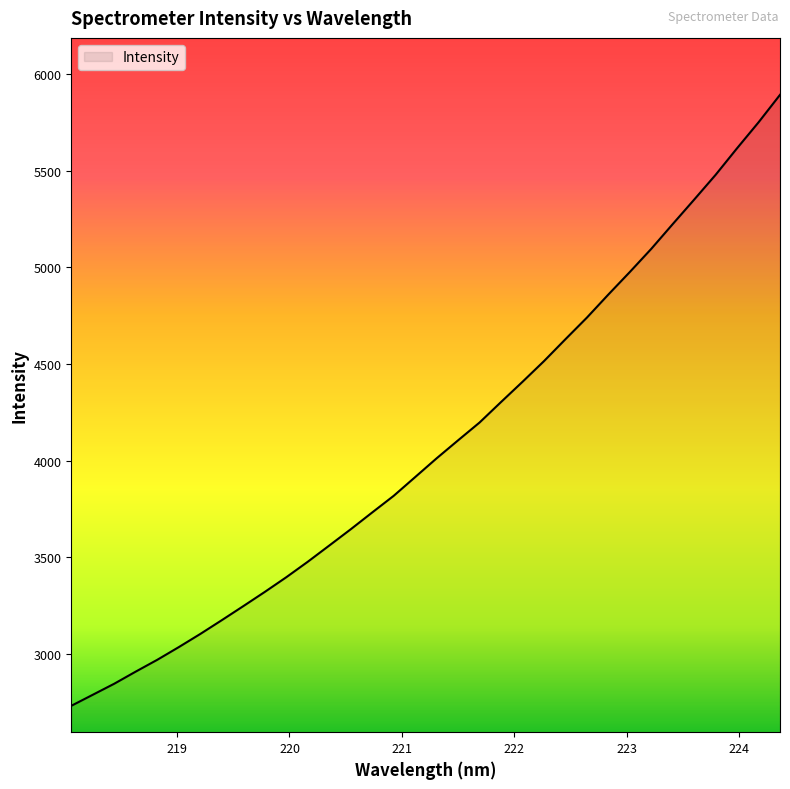

What is the greatest value displayed?

5892.6